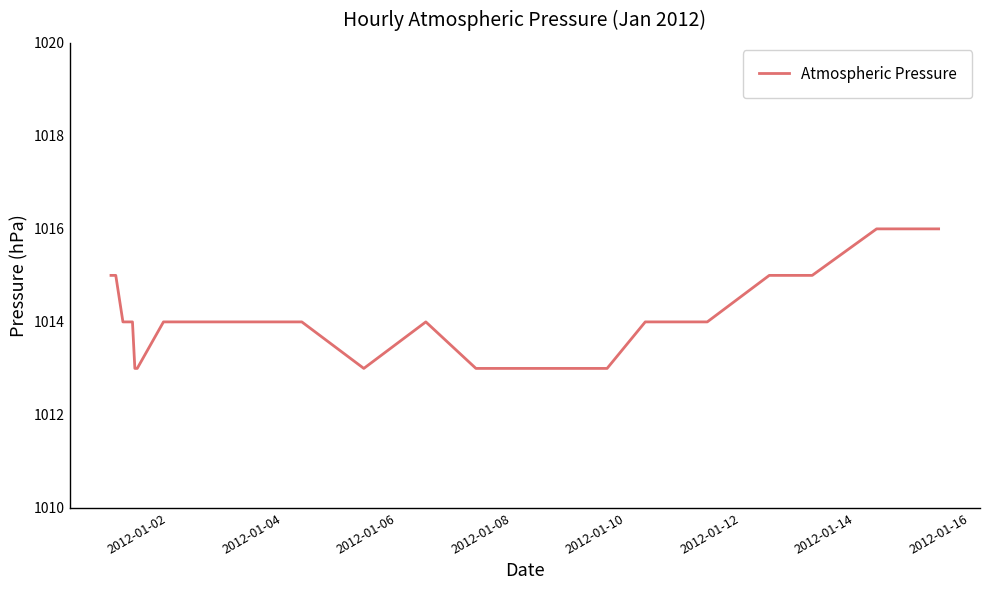

What is the maximum value shown in the chart?

1016